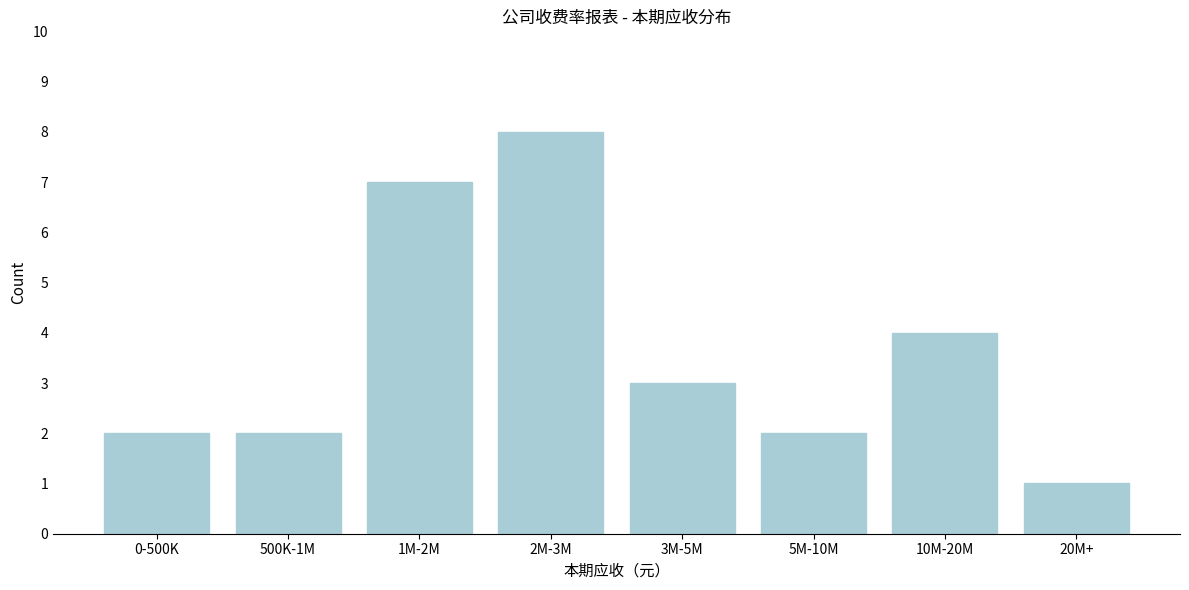

Reading left to right, what are all the values shown in this chart?

2	2	7	8	3	2	4	1